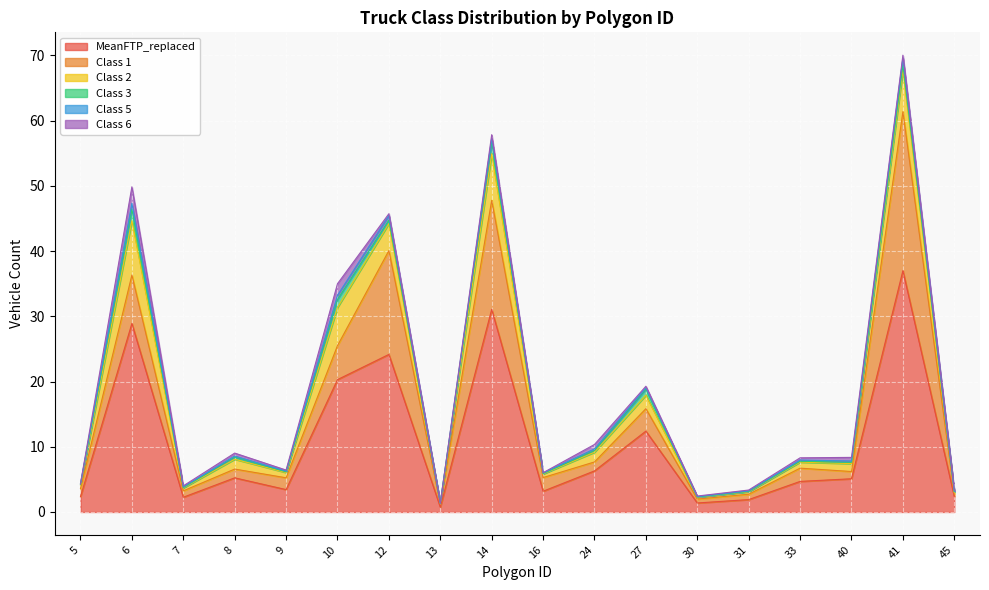

At which label is Class 1 closest to 12?

12